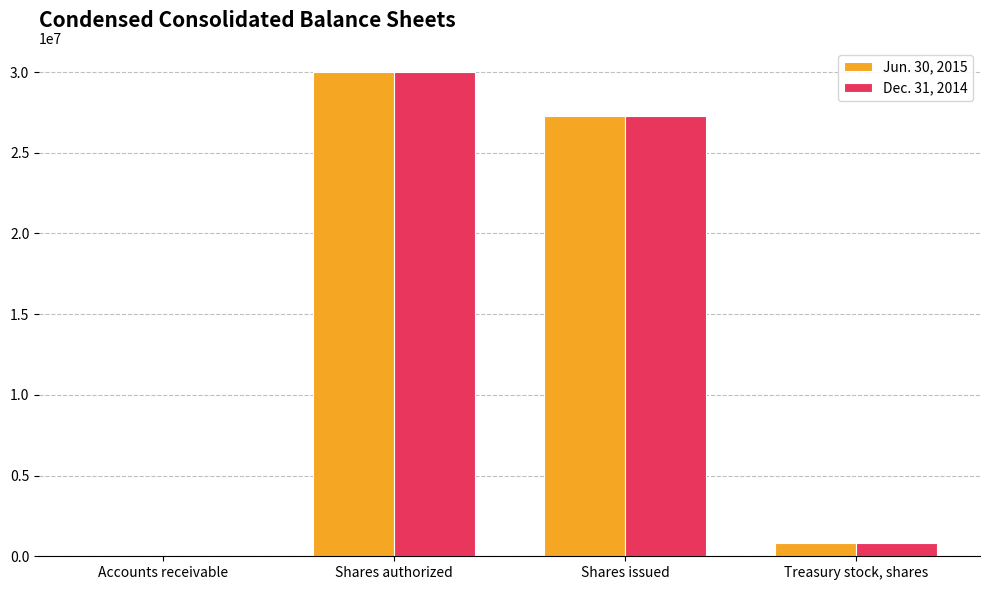

True or false: Jun. 30, 2015 has a value of 43282677 at Shares authorized.

False